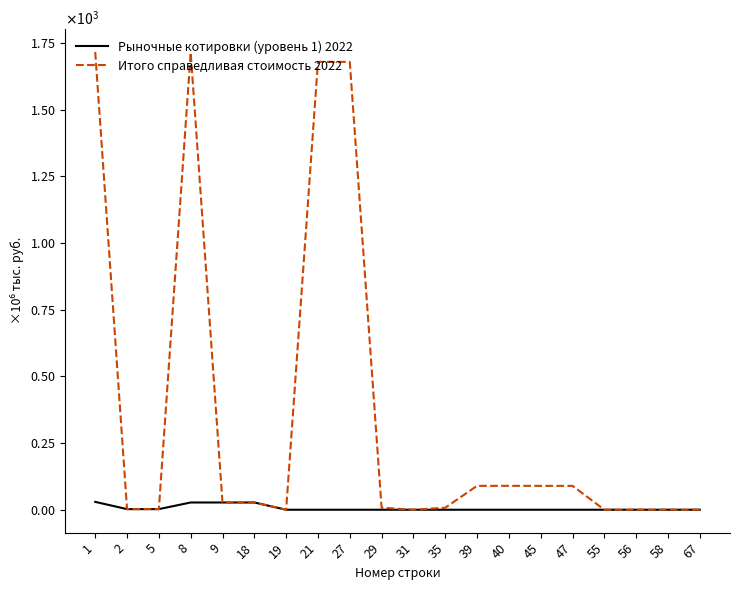

Which series has the largest range (max minus min)?

Итого справедливая стоимость 2022